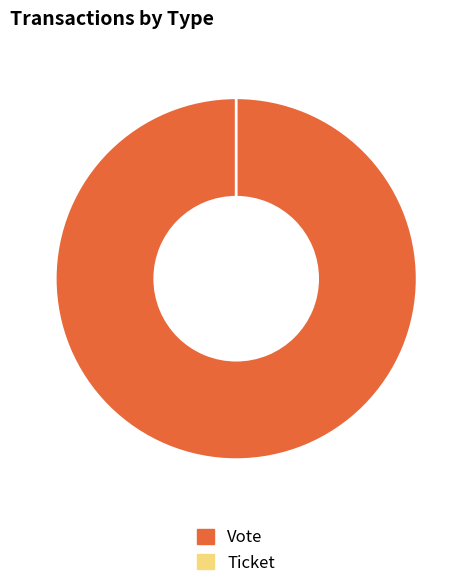

What is the largest slice in the pie chart?

Vote